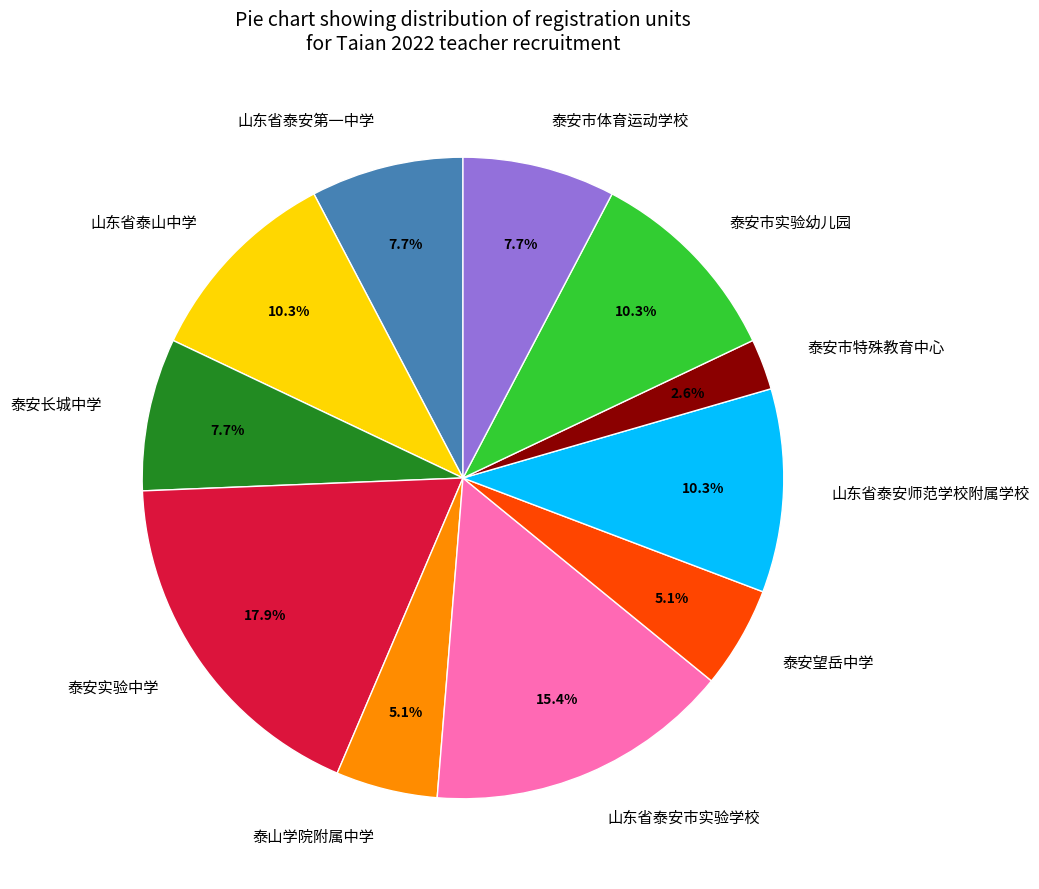

To the nearest percent, what percentage of the pie is 泰安长城中学?

8%